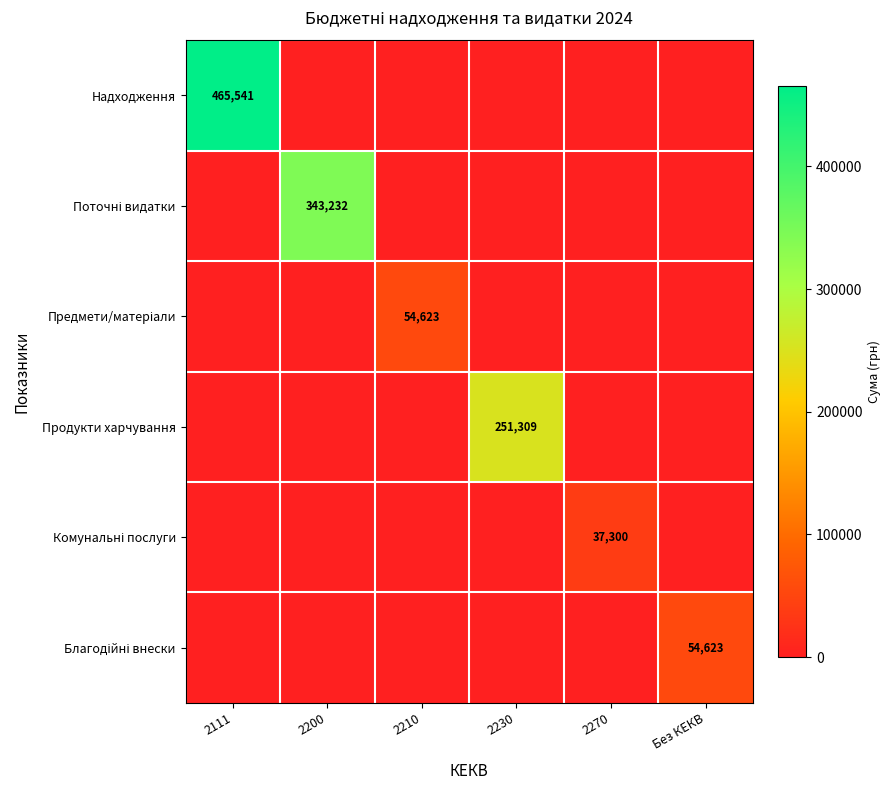

Where is Предмети/матеріали nearest to the value 27311?

2111